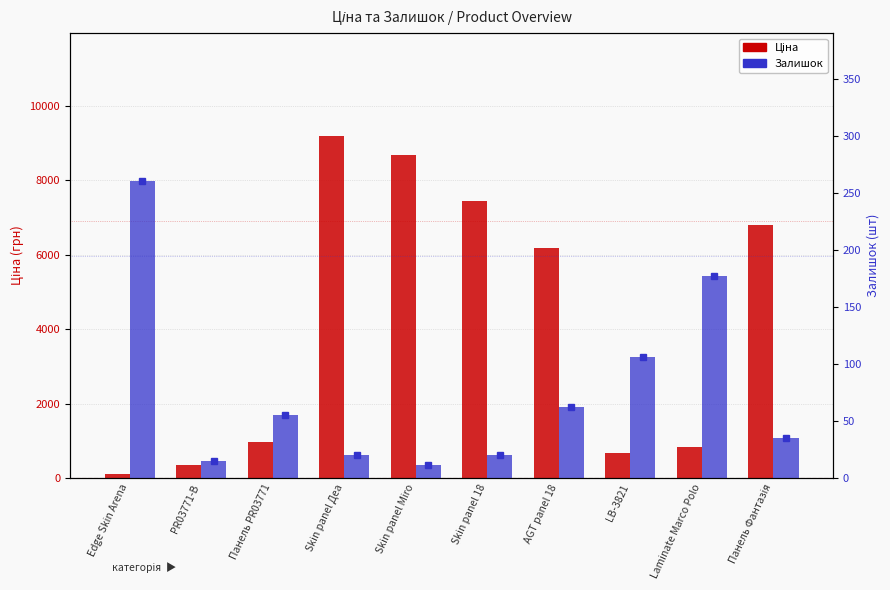

Which category has the highest value in the Ціна series?

Skin panel Деа